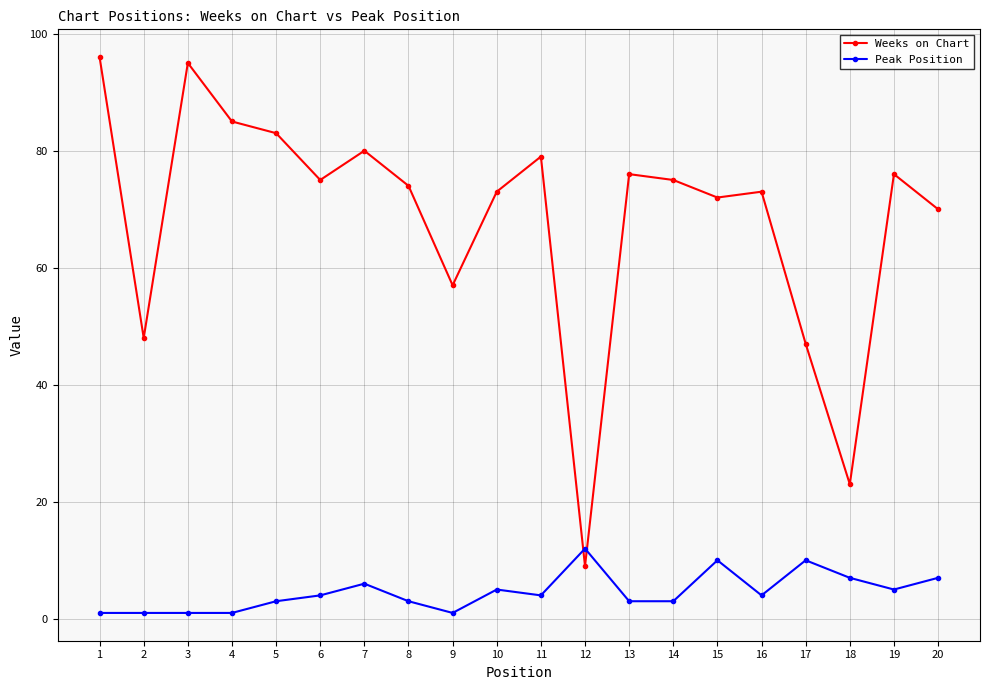

Is the value of Peak Position at 11 greater than the value of Weeks on Chart at 15?

No